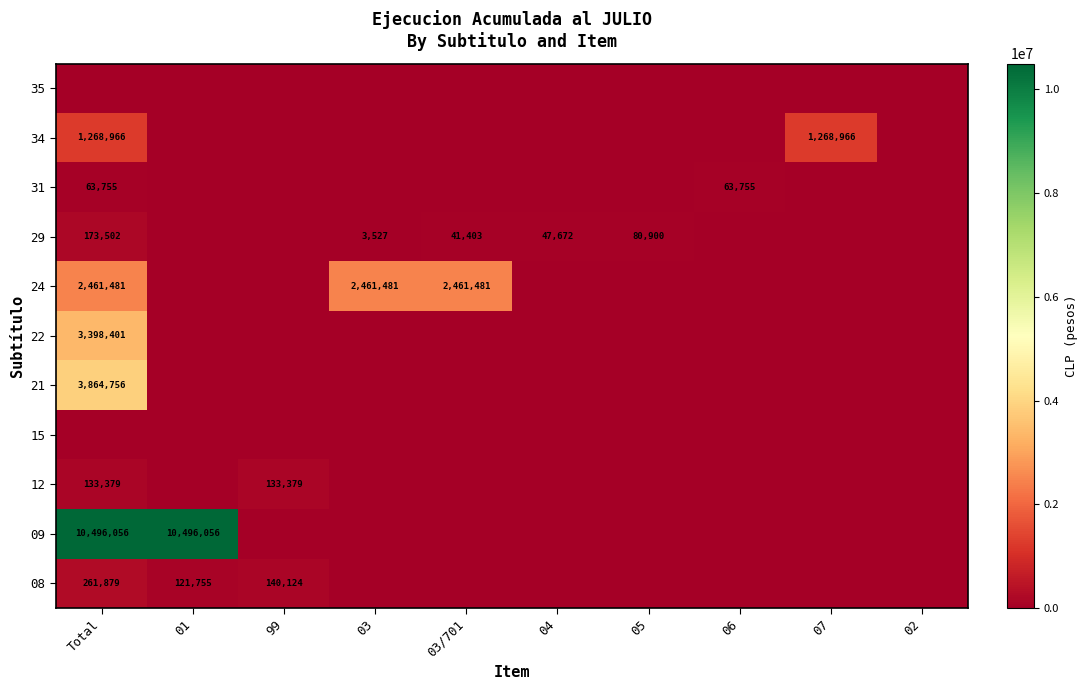

At how many categories does at least one series exceed 1356144?

4